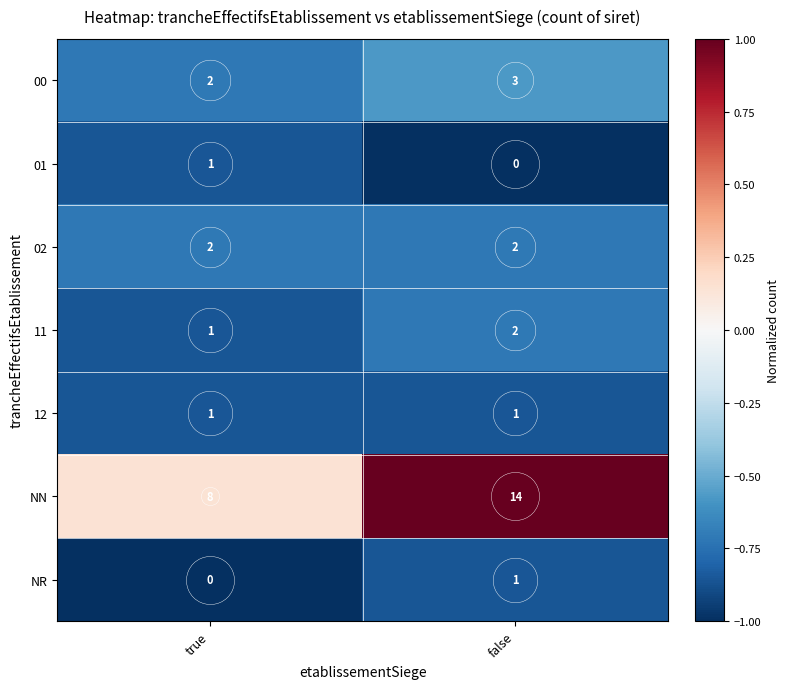

Between true and false, which series saw the biggest shift?

NN